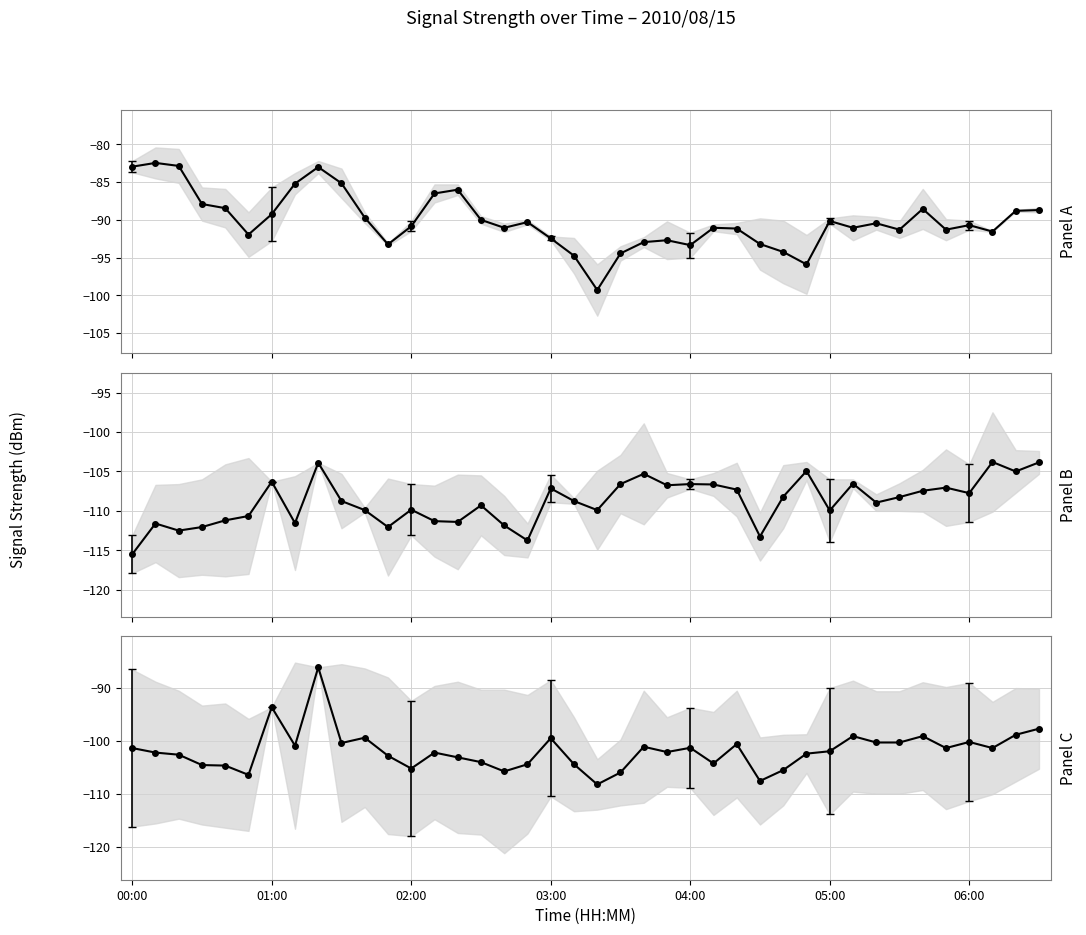

How many data points in Panel B are less than -108?

23